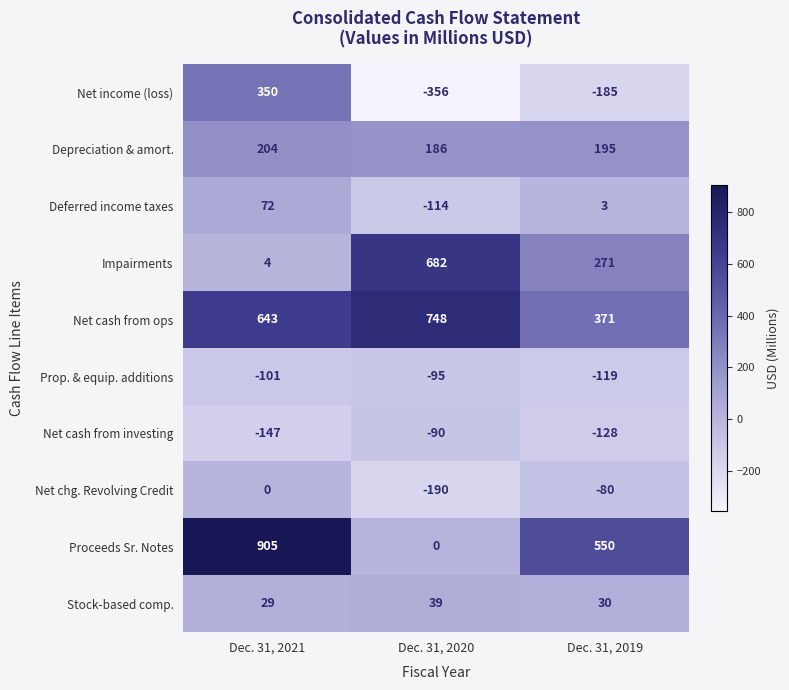

What value does the Prop. & equip. additions series have at Dec. 31, 2021, to the nearest 5?

-100